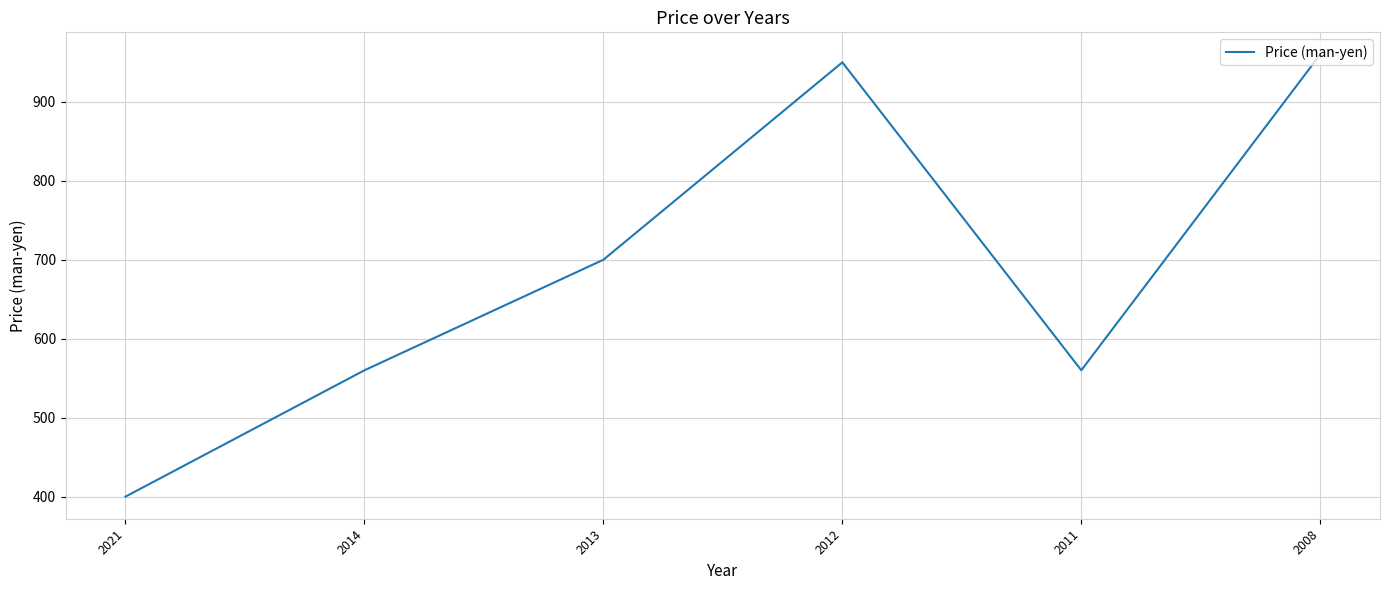

Count the number of data series in this chart.

1